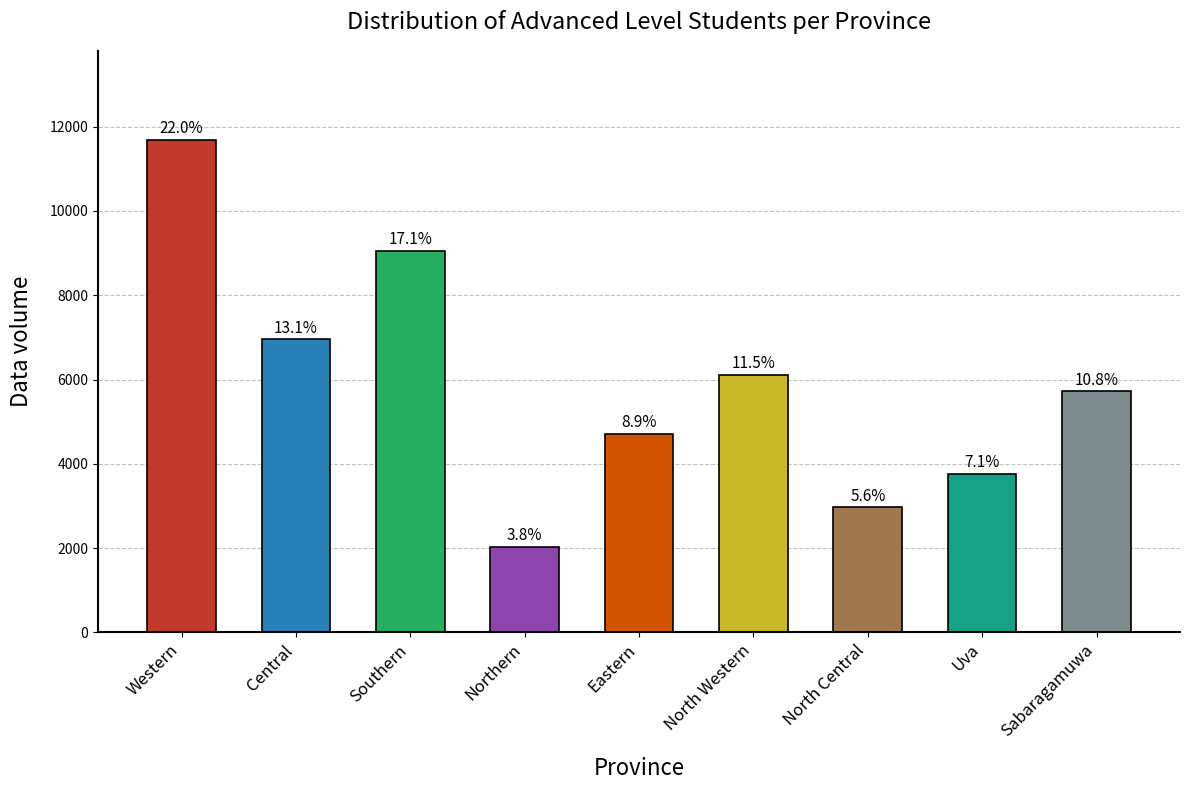

What is the difference between the values at North Central and Northern?

939